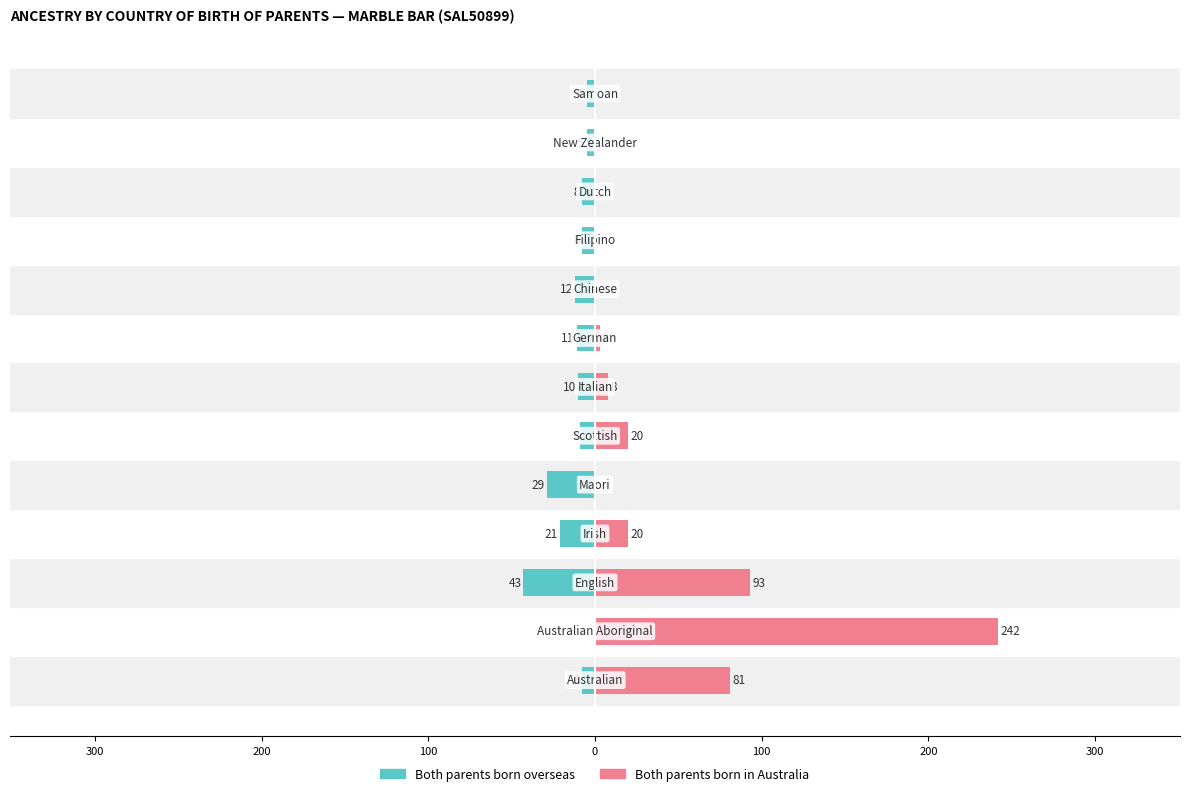

True or false: Both parents born overseas has a value of -9 at 100.

True